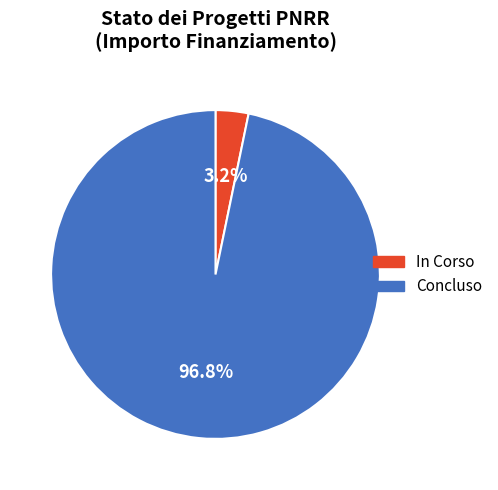

Rank the categories by value from lowest to highest.

In Corso, Concluso